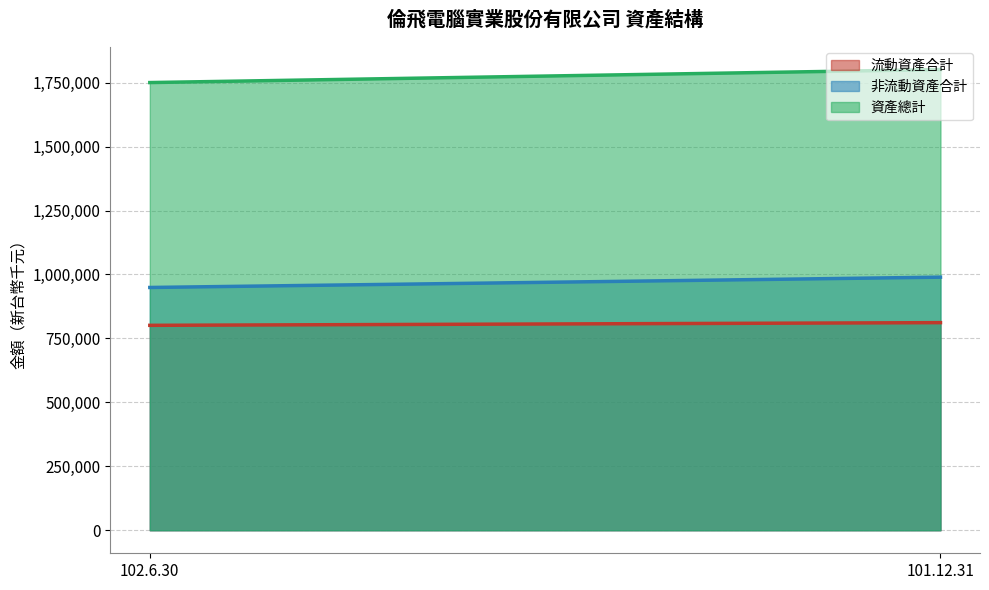

What is the difference between the maximum and minimum values in the 資產總計 series?

50862.0